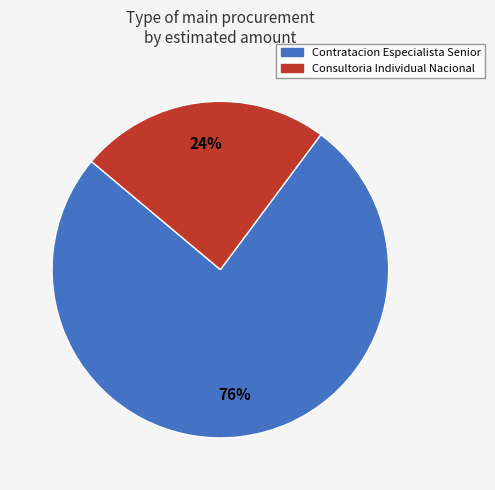

To the nearest percent, what is the difference between the Consultoria Individual Nacional and Contratacion Especialista Senior slice percentages?

52%